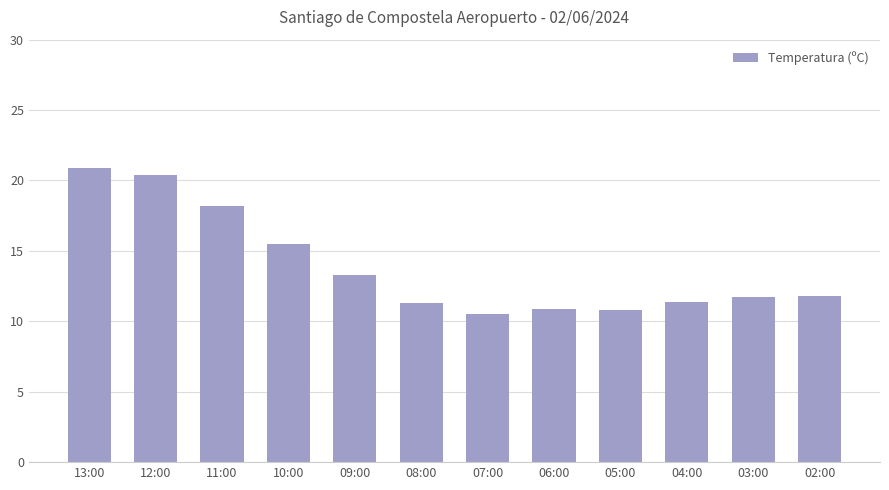

What is the label of the 5th bar from the right?

06:00